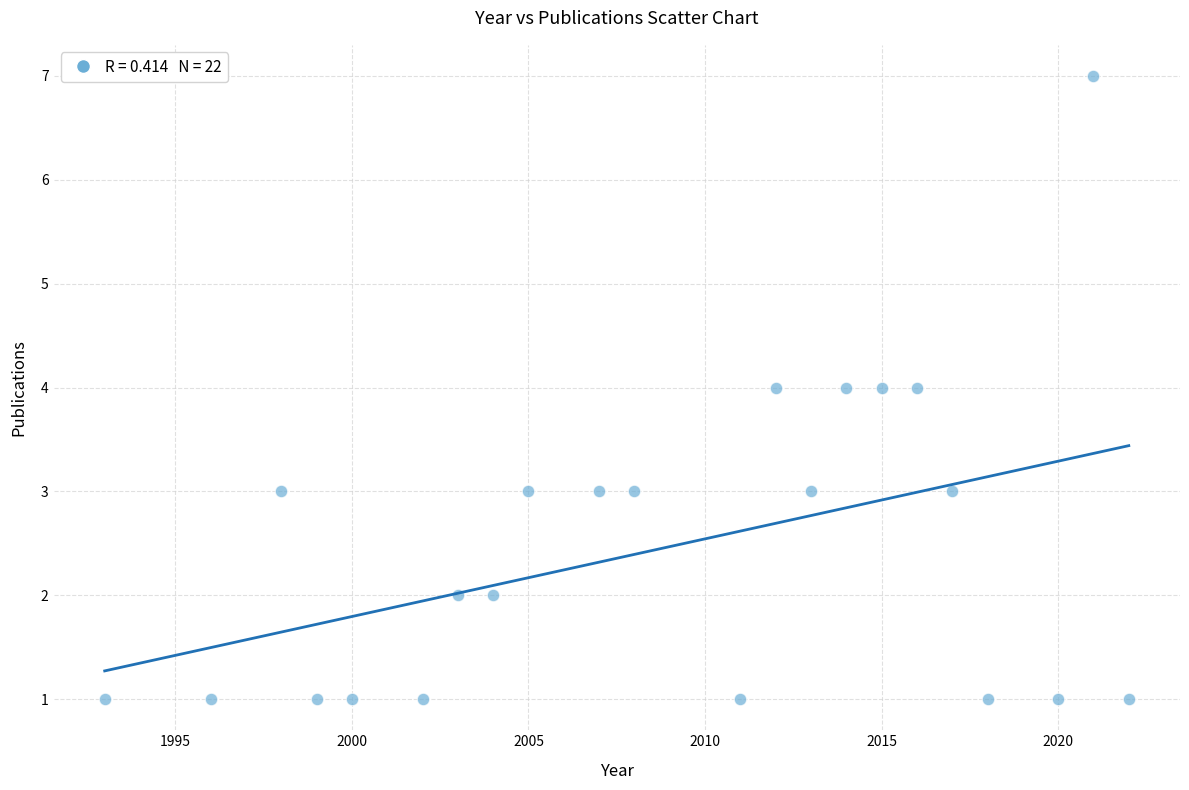

What is the range of X values (max minus min)?

29